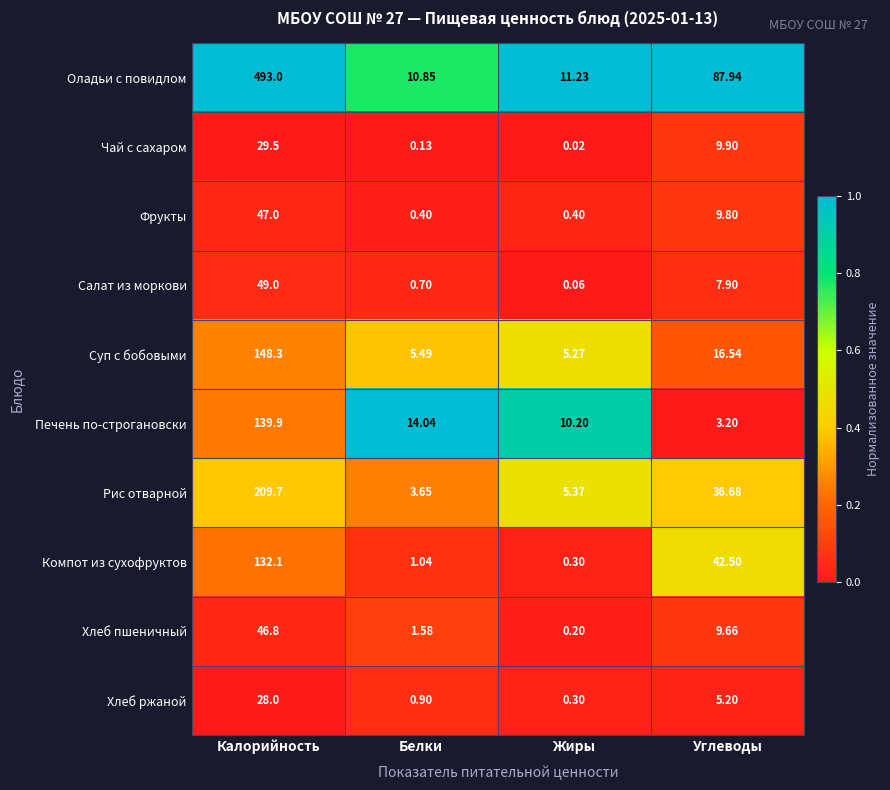

What is the maximum value shown in the chart?

493.0